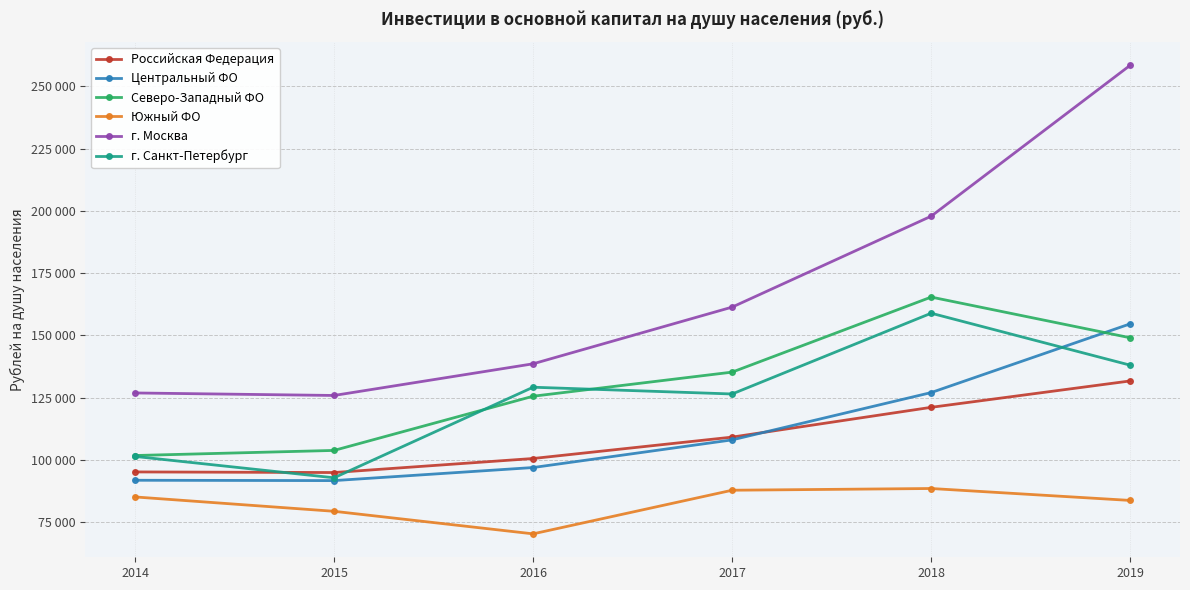

Where is the first local minimum for Центральный ФО?

2015